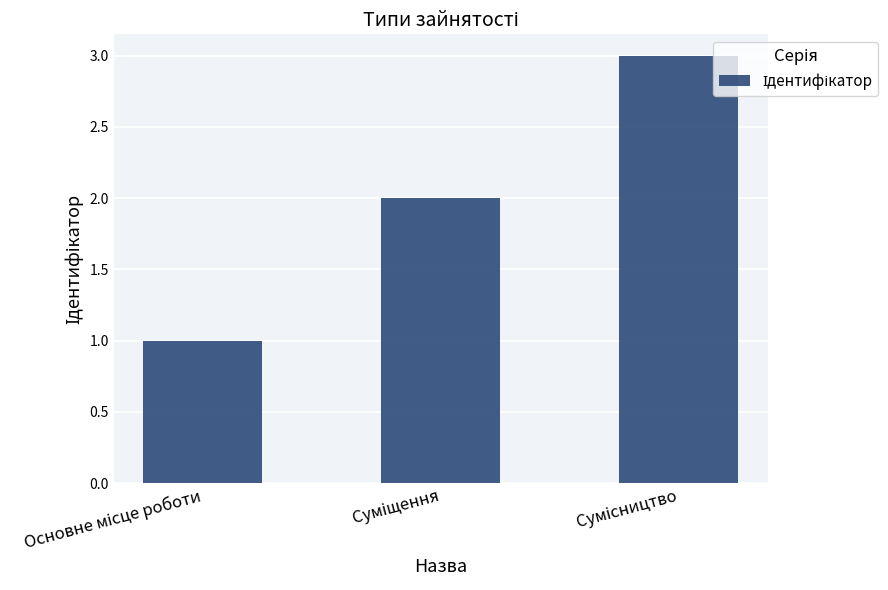

What is the smallest value displayed?

1